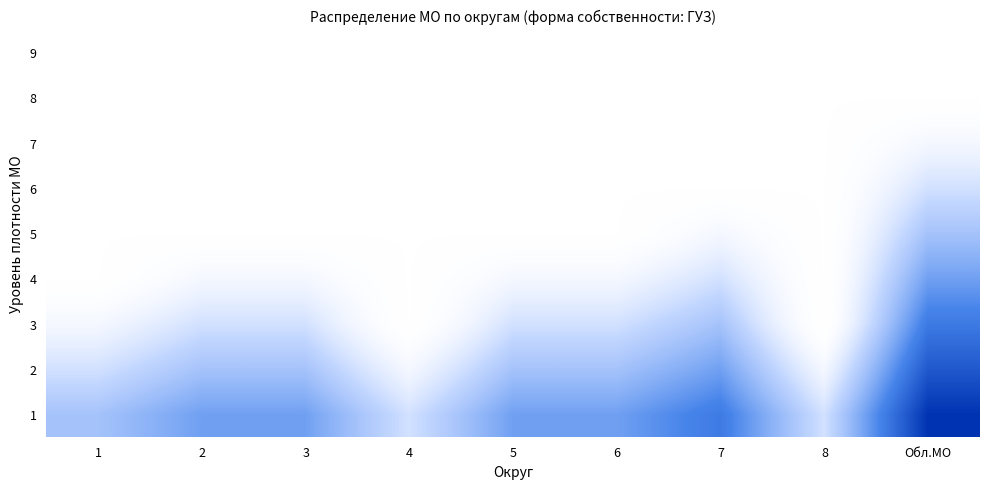

At how many categories does at least one series exceed 6?

1